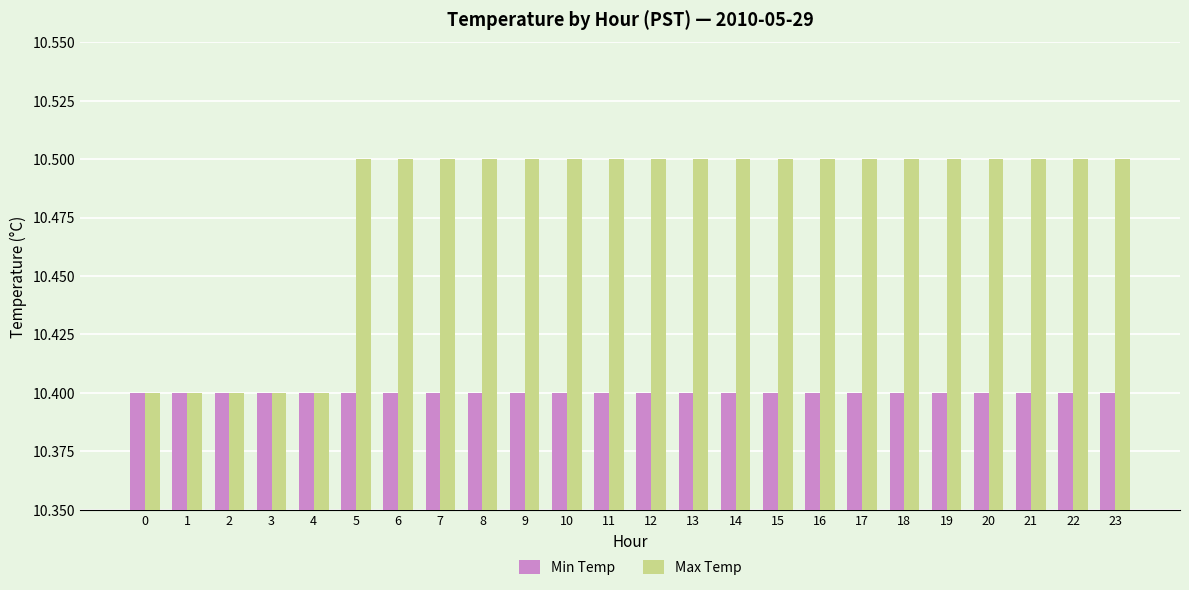

What is the minimum value for Min Temp?

10.4